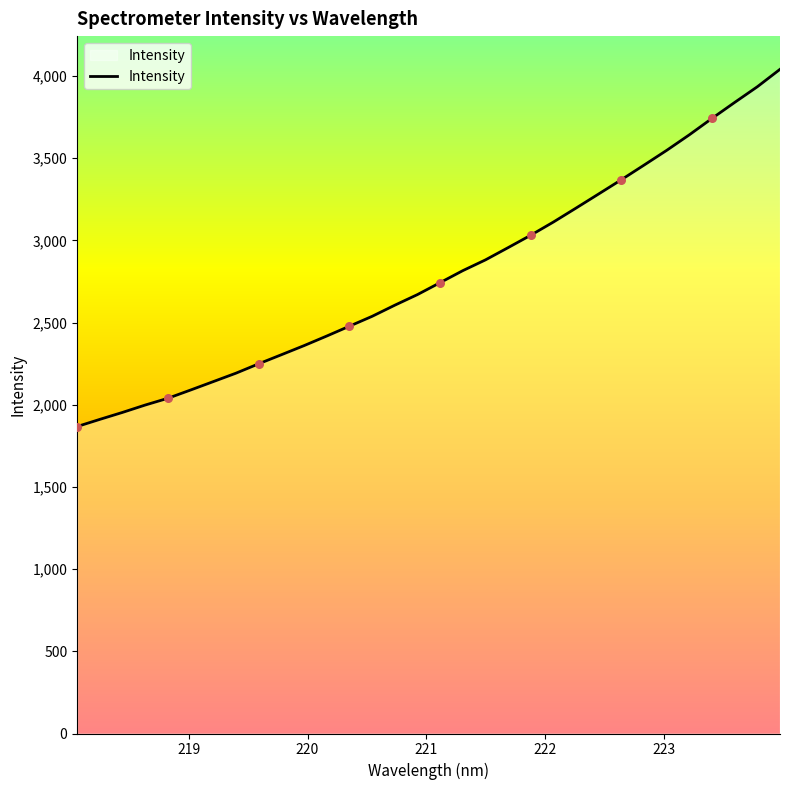

What is the difference between the maximum and minimum values?

2173.5